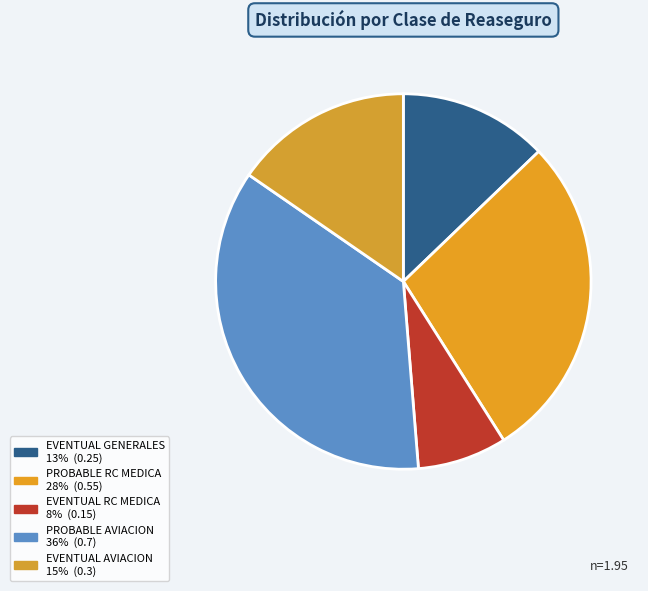

To the nearest percent, what is the difference between the EVENTUAL AVIACION and PROBABLE RC MEDICA slice percentages?

13%